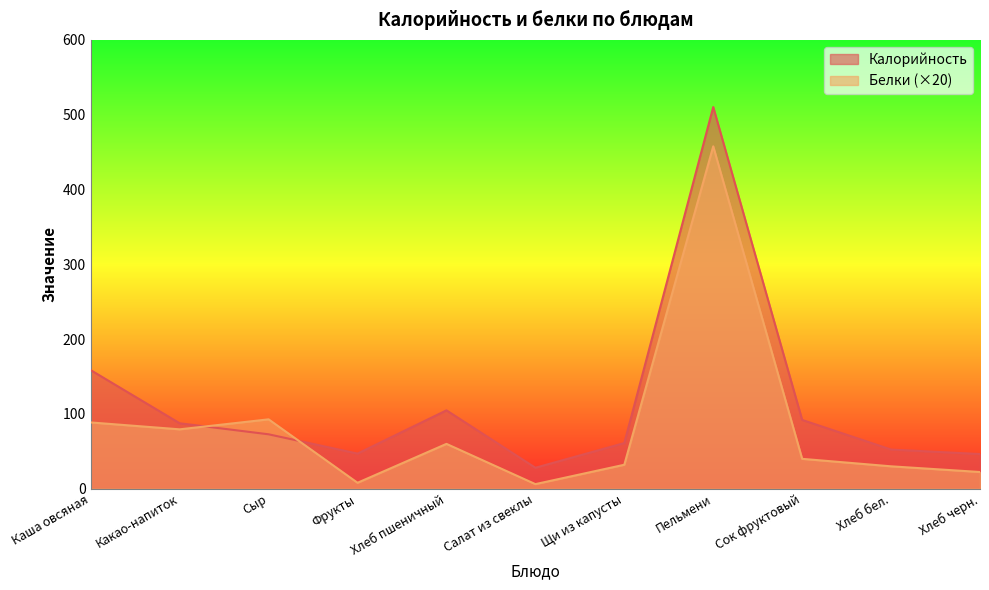

What is the sum of all Калорийность values?

1260.8